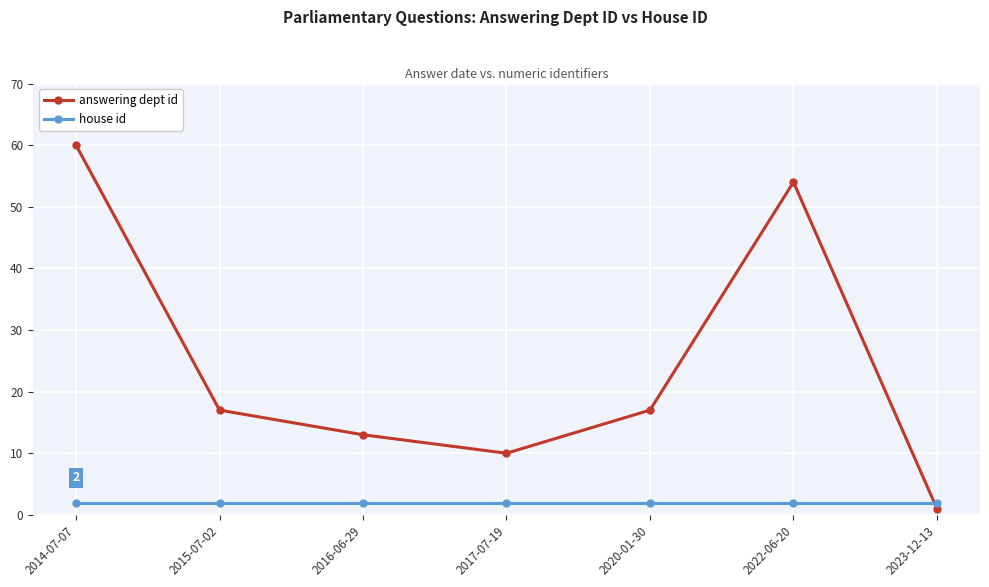

What is the highest value of the answering dept id series?

60